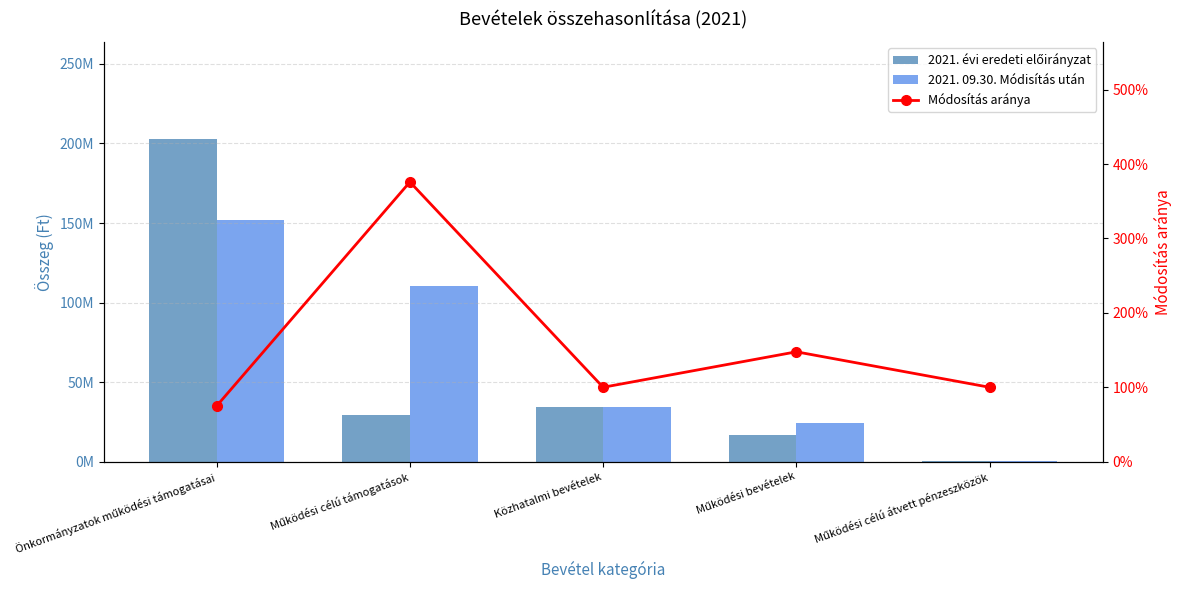

What is the sum of all 2021. évi eredeti előirányzat values?

283317722.0